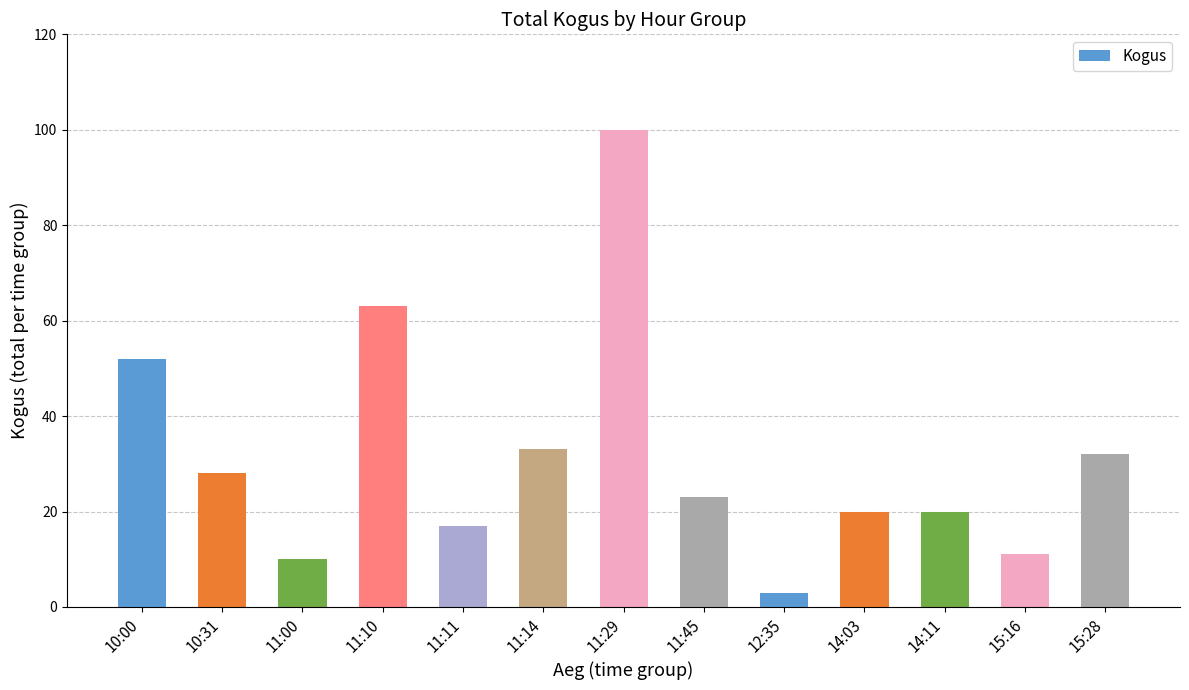

Are the bars horizontal?

No